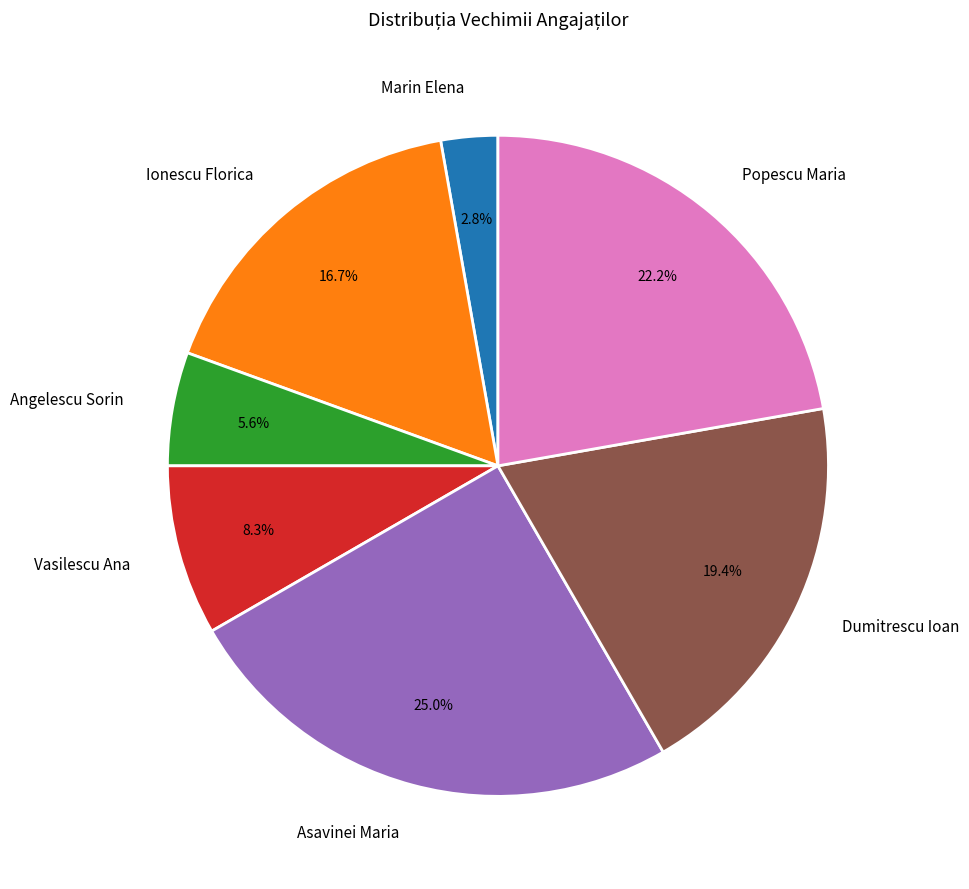

What is the ratio of the value at Asavinei Maria to the value at Popescu Maria?

1.1